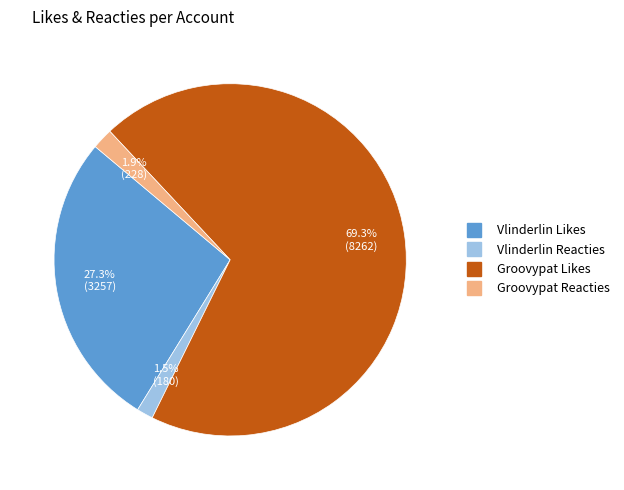

How much of the chart is everything except Groovypat Reacties?

98.1%